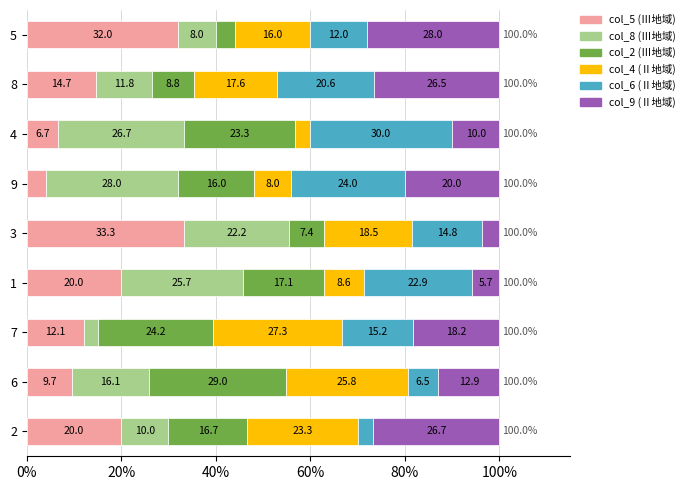

What is the total value across all series at 5?

100.0